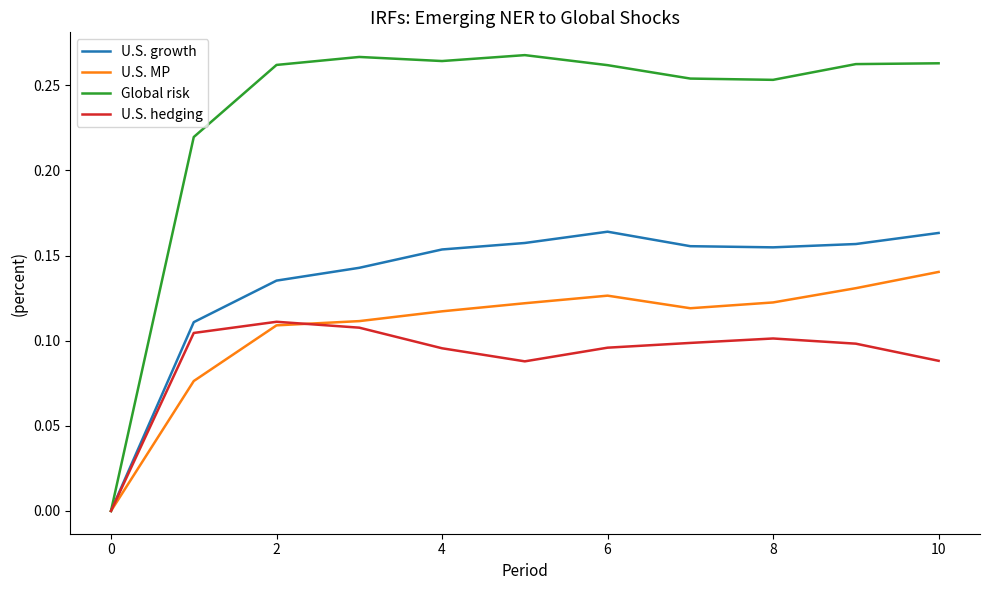

Count the number of categories in the chart.

11